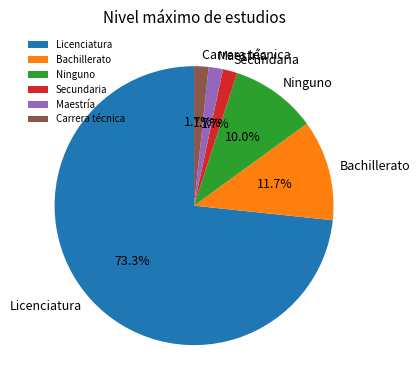

To the nearest percent, what is the average slice percentage?

17%